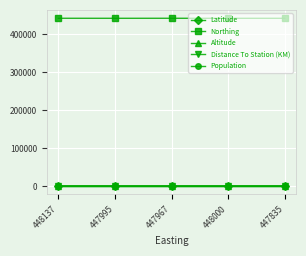

Which series has the largest total across all categories?

Northing